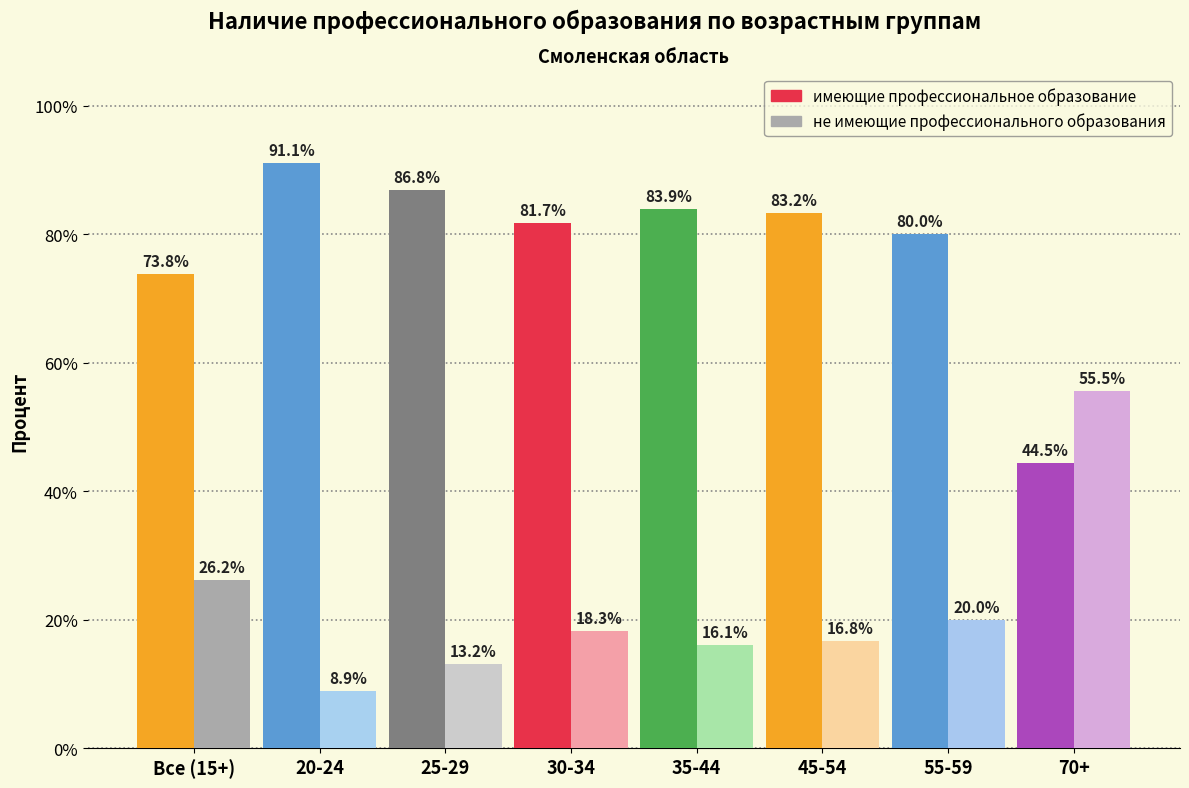

What is the difference between the maximum and minimum values in the не имеющие профессионального образования series?

46.6